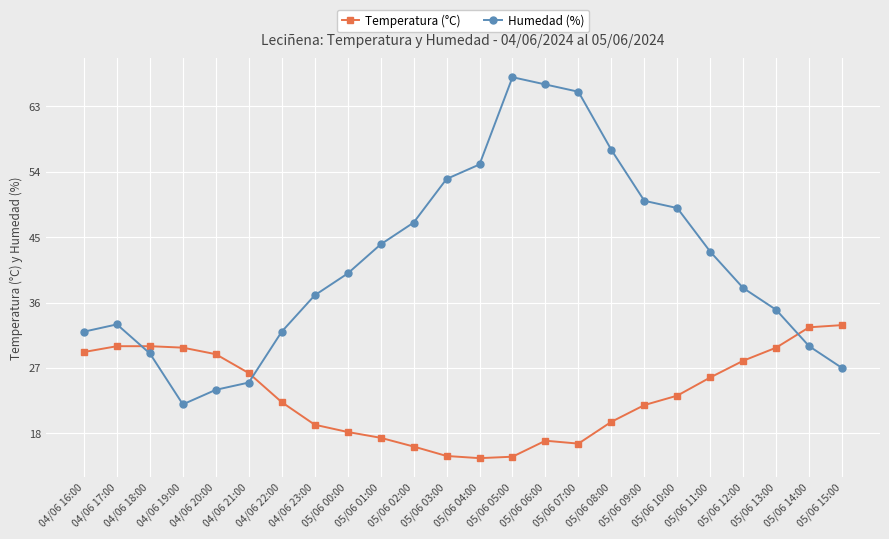

What is the value of the Humedad (%) point at the 6th from the left?

25.0